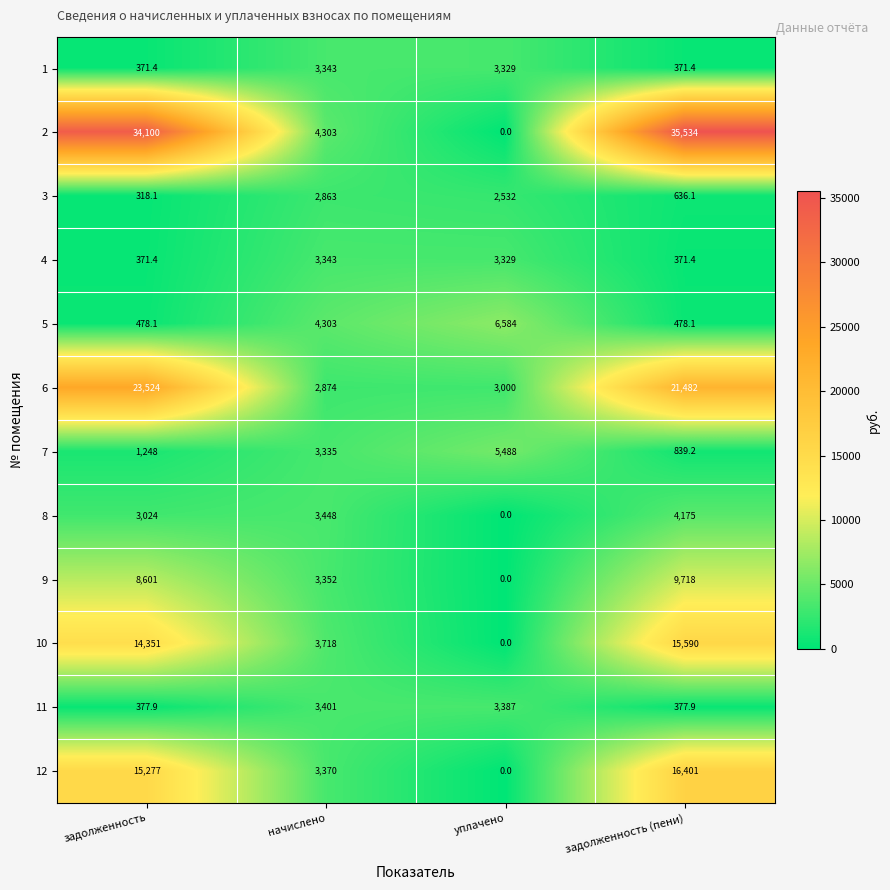

Which category has the highest value across all series?

задолженность (пени)